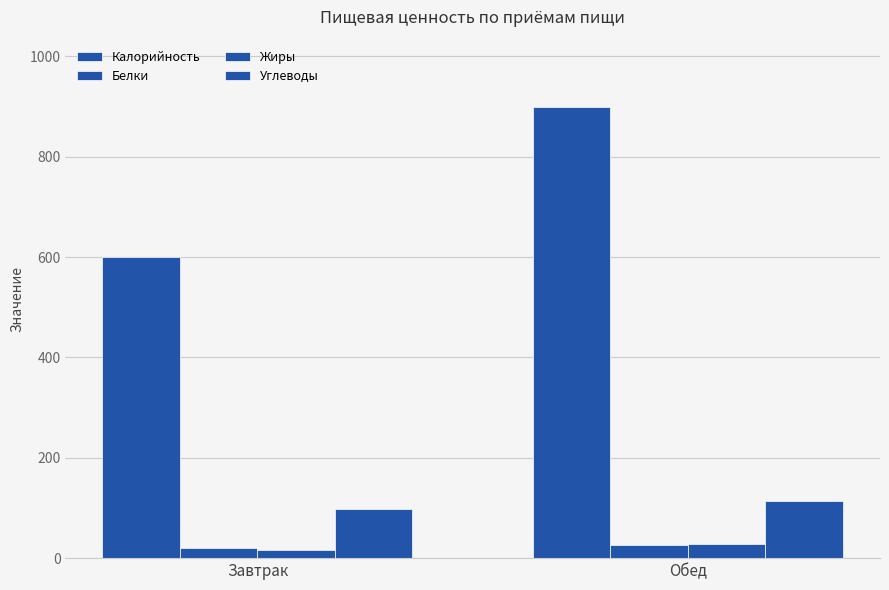

How many groups of bars are there?

2